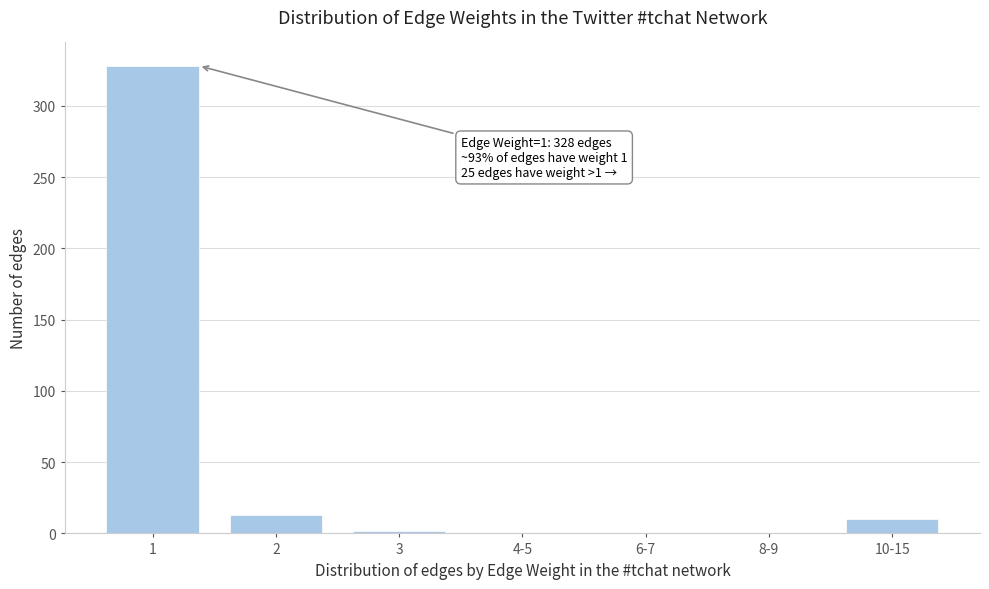

Reading right to left, extract all data points from this chart.

10-15=10	8-9=0	6-7=0	4-5=0	3=2	2=13	1=328